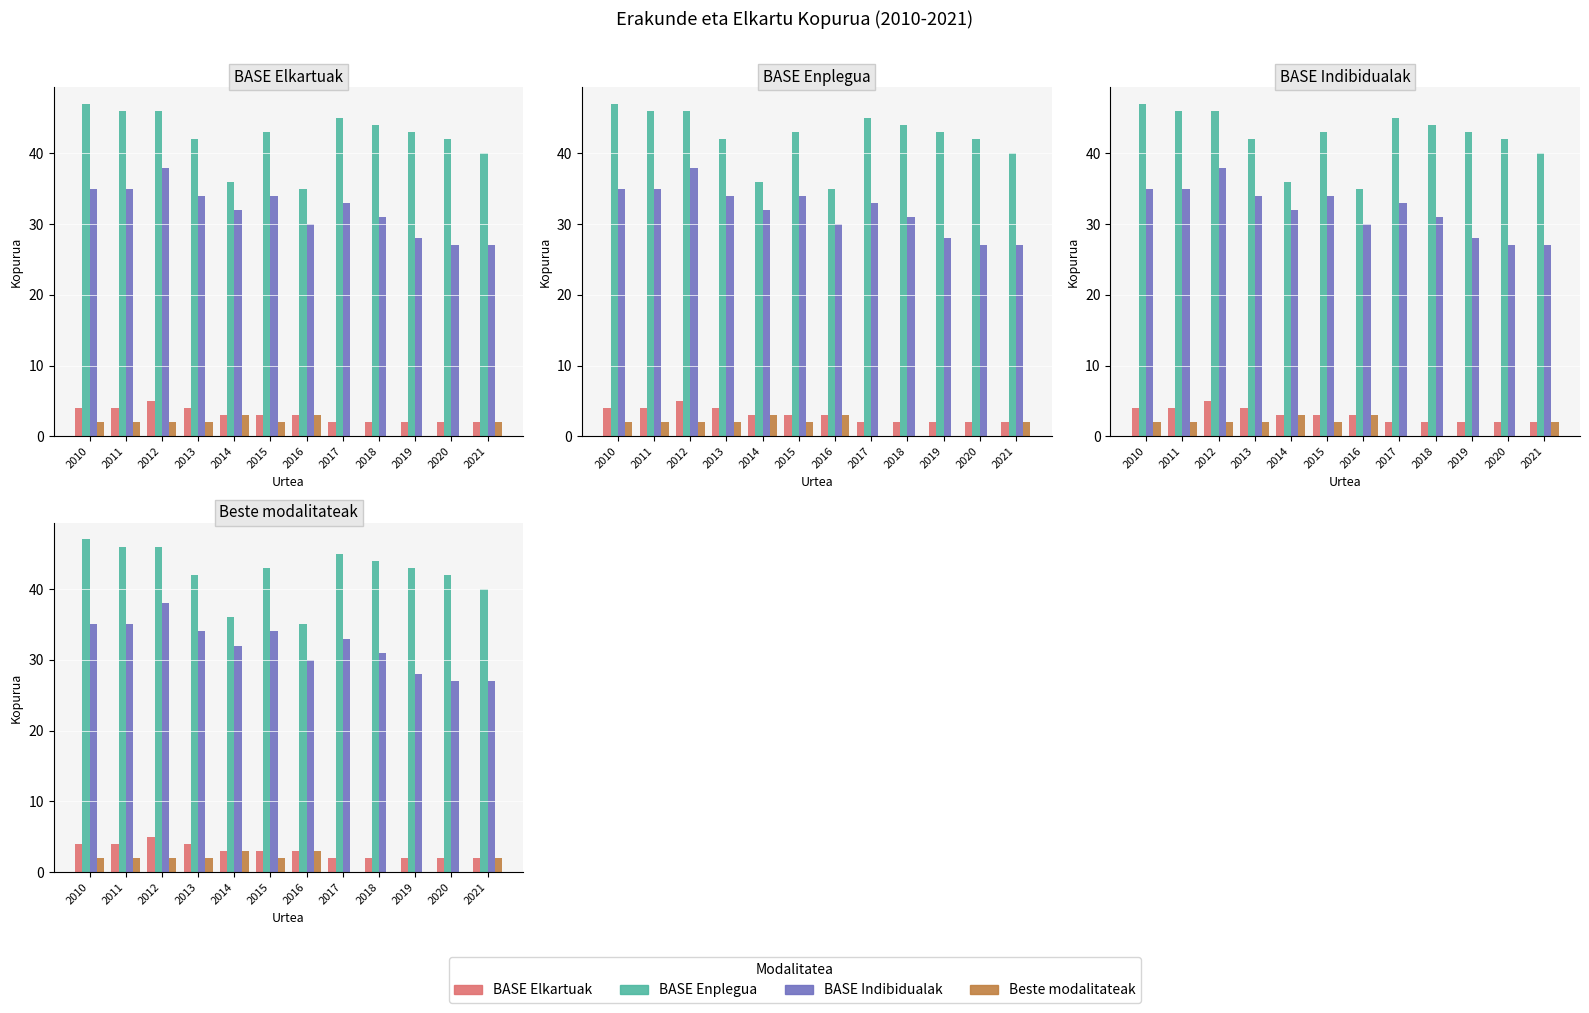

How many bars are there in each group?

4